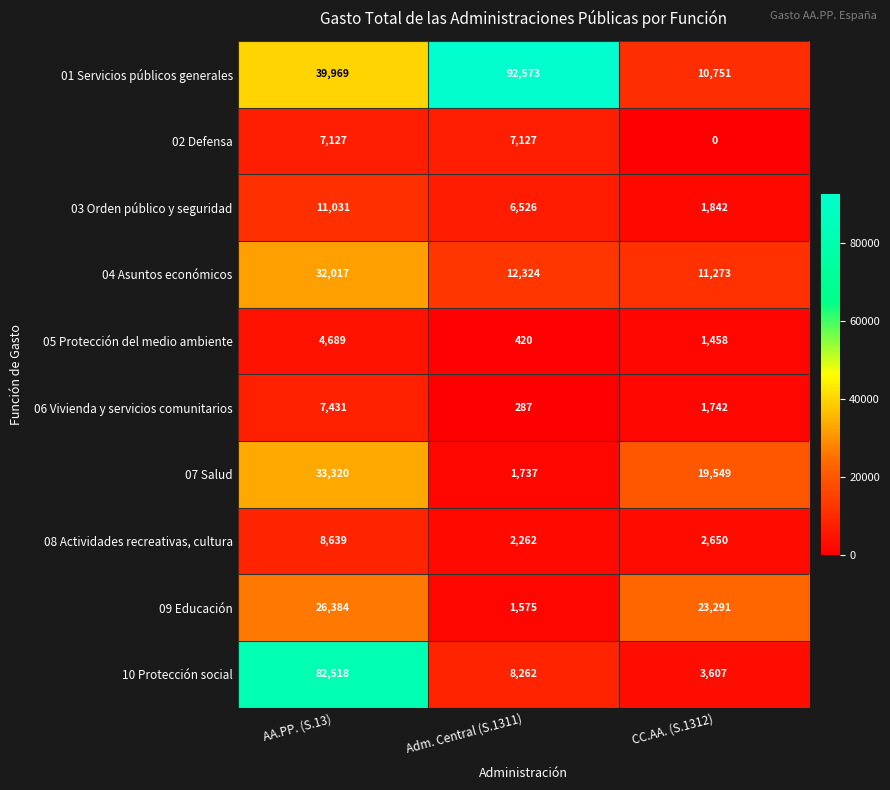

At which category is the sum across all series the highest?

AA.PP. (S.13)